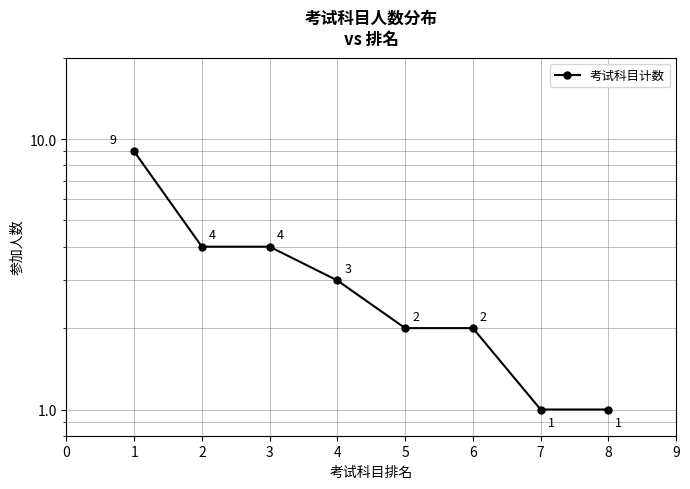

What is the value of the 5th point from the left?

2